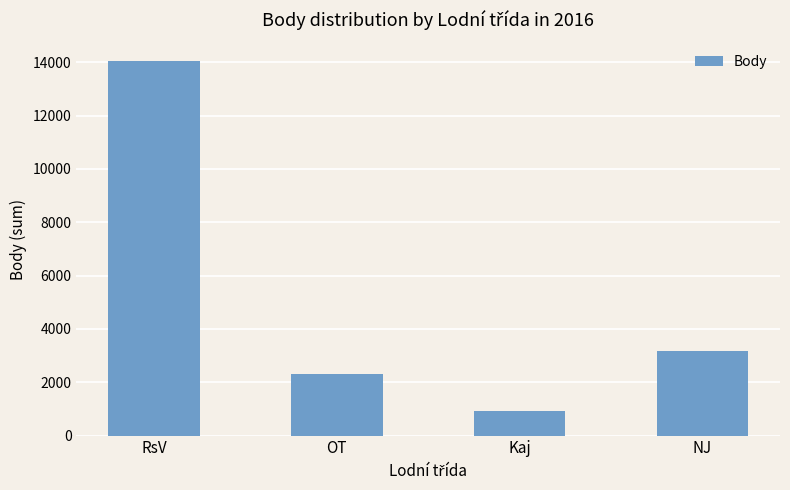

What is the change in value from RsV to NJ?

-10847